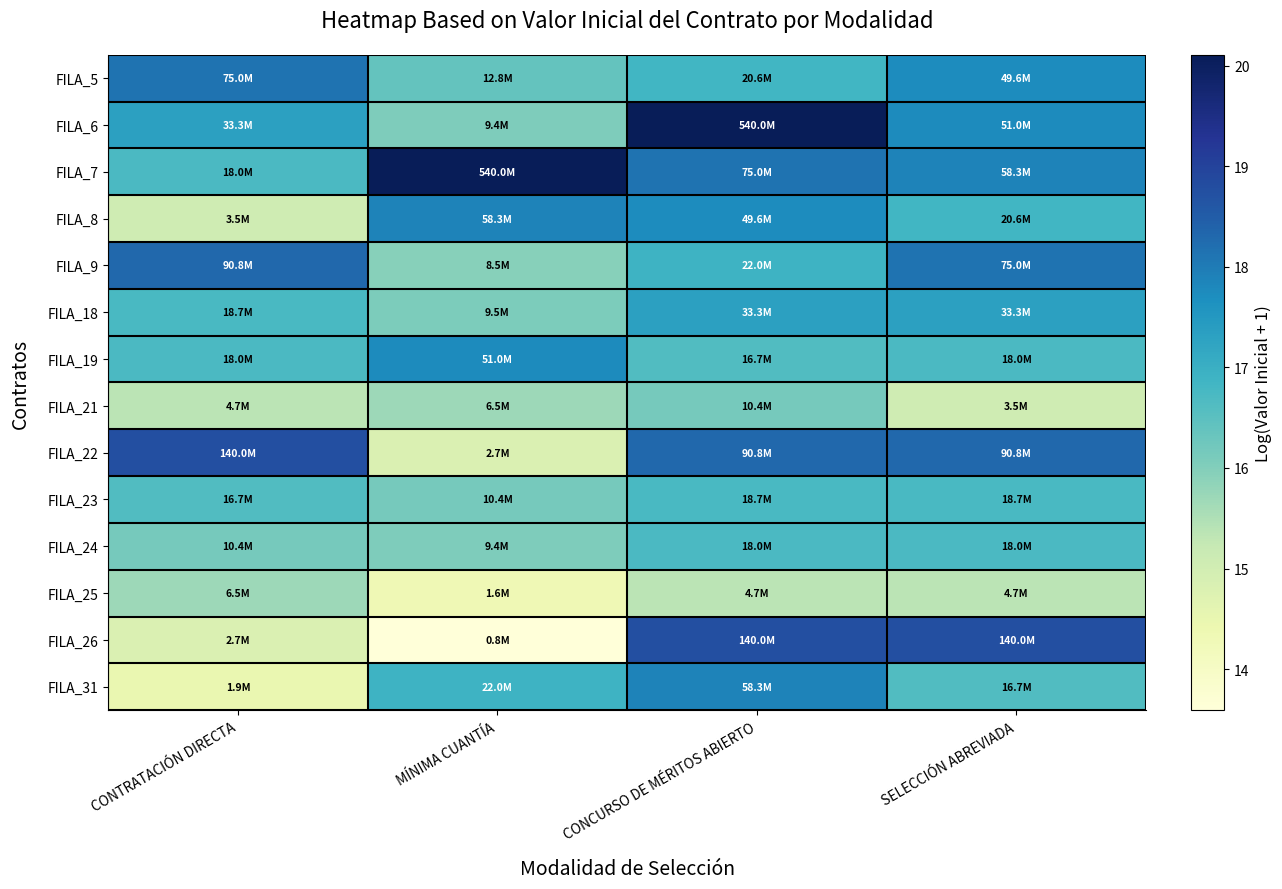

Which has a higher value, CONTRATACIÓN DIRECTA or MÍNIMA CUANTÍA?

CONTRATACIÓN DIRECTA